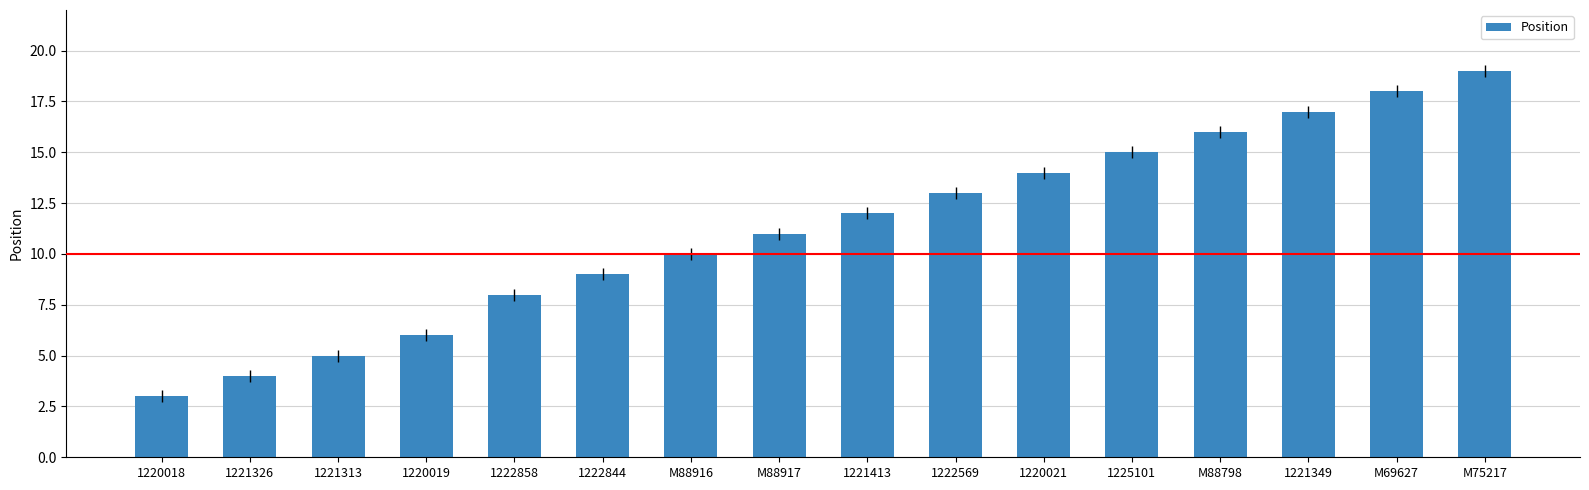

What is the greatest value displayed?

19